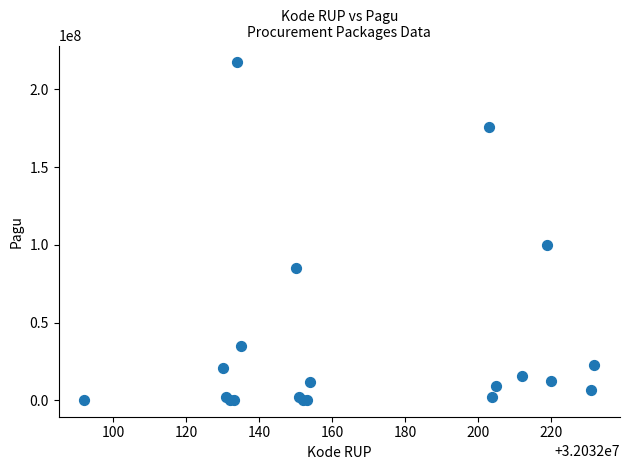

What Y value in the scatter plot is closest to 108800000?

99958000